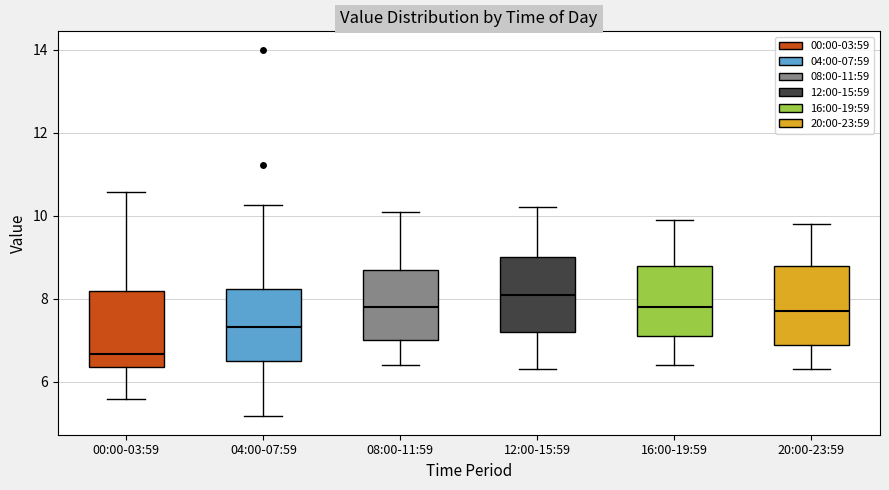

Reading left to right, read every box against the y-axis: the position of its median line, the range the box covers, and the ends of its whiskers. The values are not printed on the chart, so give them approximately, as read against the axis.

00:00-03:59: median 6.6, box 6.4 to 8.2, whiskers 5.6 to 10.6
04:00-07:59: median 7.4, box 6.6 to 8.2, whiskers 5.2 to 10.2
08:00-11:59: median 7.8, box 7.0 to 8.8, whiskers 6.4 to 10.2
12:00-15:59: median 8.2, box 7.2 to 9.0, whiskers 6.4 to 10.2
16:00-19:59: median 7.8, box 7.2 to 8.8, whiskers 6.4 to 10.0
20:00-23:59: median 7.8, box 7.0 to 8.8, whiskers 6.4 to 9.8